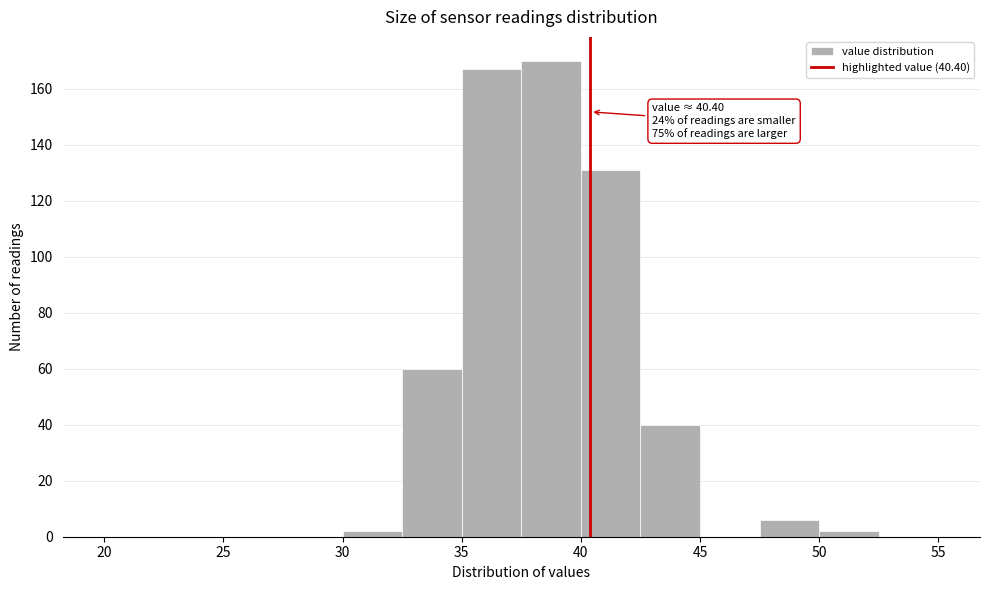

Which range on the x-axis has the tallest bar?

37.5 to 40.0